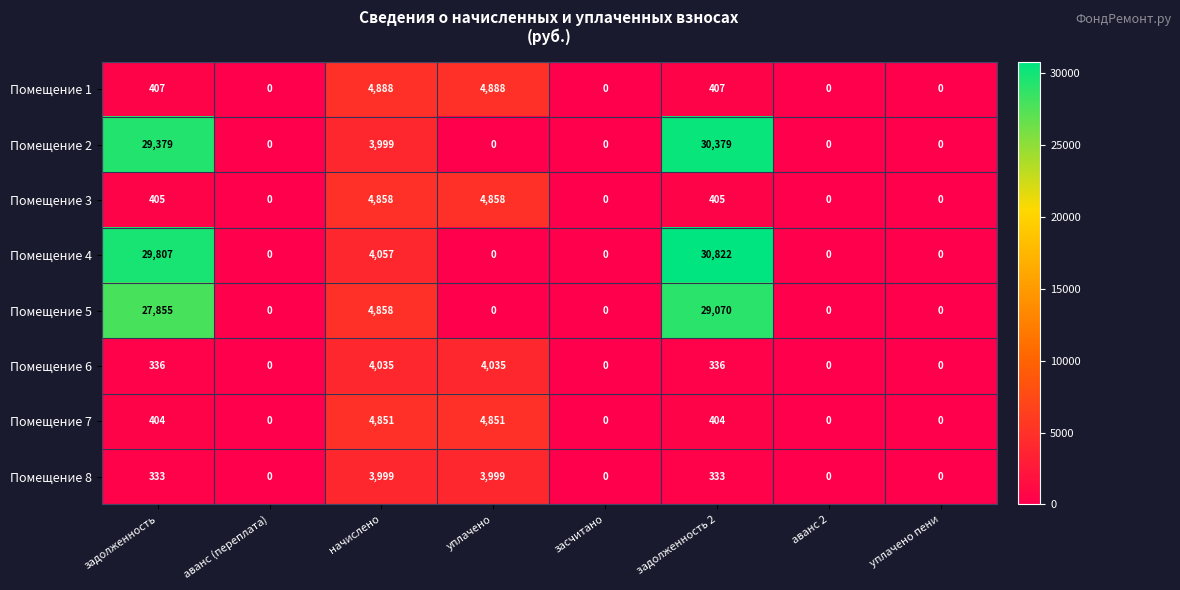

True or false: Помещение 6 has a value of 0 at засчитано.

True